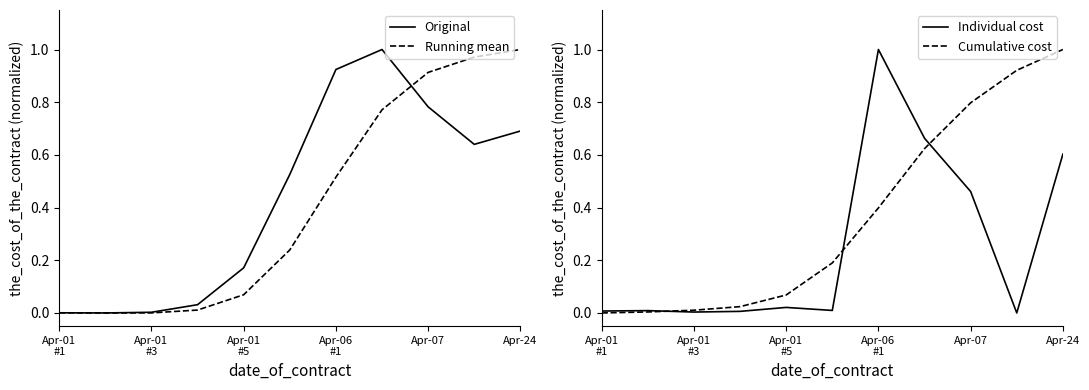

Which category has the highest value in the Running mean series?

Apr-24